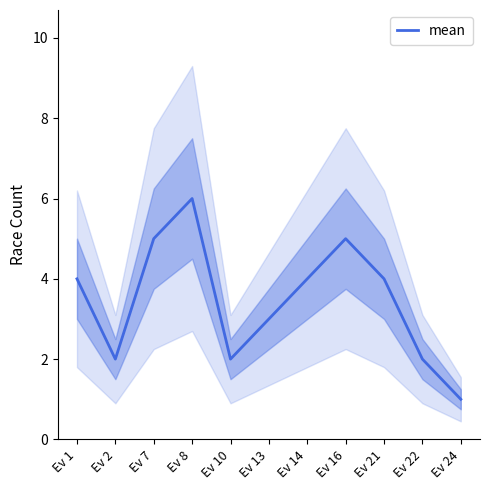

Between Ev 7 and Ev 22, which is larger?

Ev 7